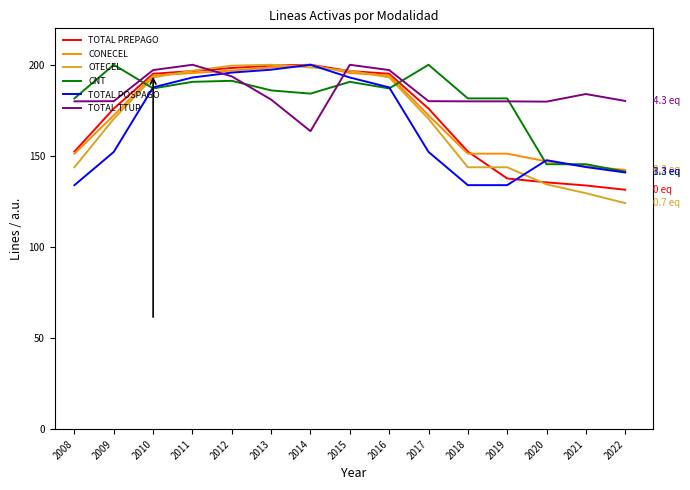

The value of TOTAL TTUP at 2013 is 180.9. True or false?

True